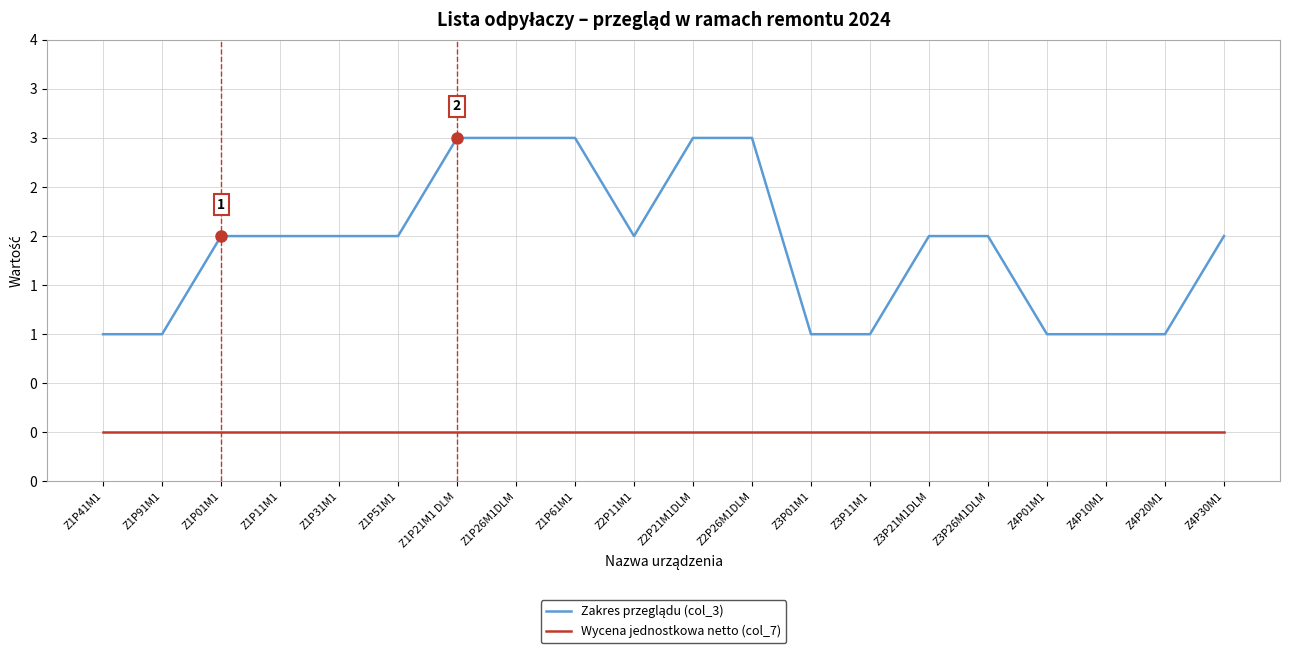

List the labels in order of Wycena jednostkowa netto (col_7) value, largest first.

Z1P41M1, Z1P91M1, Z1P01M1, Z1P11M1, Z1P31M1, Z1P51M1, Z1P21M1 DLM, Z1P26M1DLM, Z1P61M1, Z2P11M1, Z2P21M1DLM, Z2P26M1DLM, Z3P01M1, Z3P11M1, Z3P21M1DLM, Z3P26M1DLM, Z4P01M1, Z4P10M1, Z4P20M1, Z4P30M1